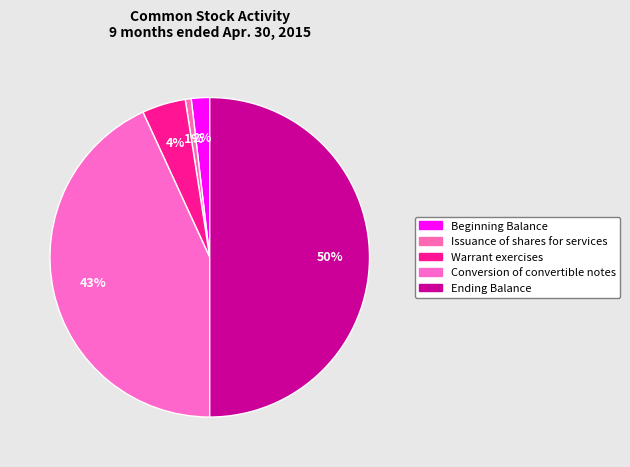

The Conversion of convertible notes slice represents 29% of the pie. True or false?

False